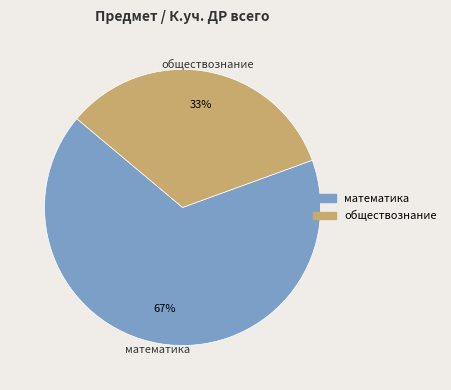

Rank the categories by value from highest to lowest.

математика, обществознание